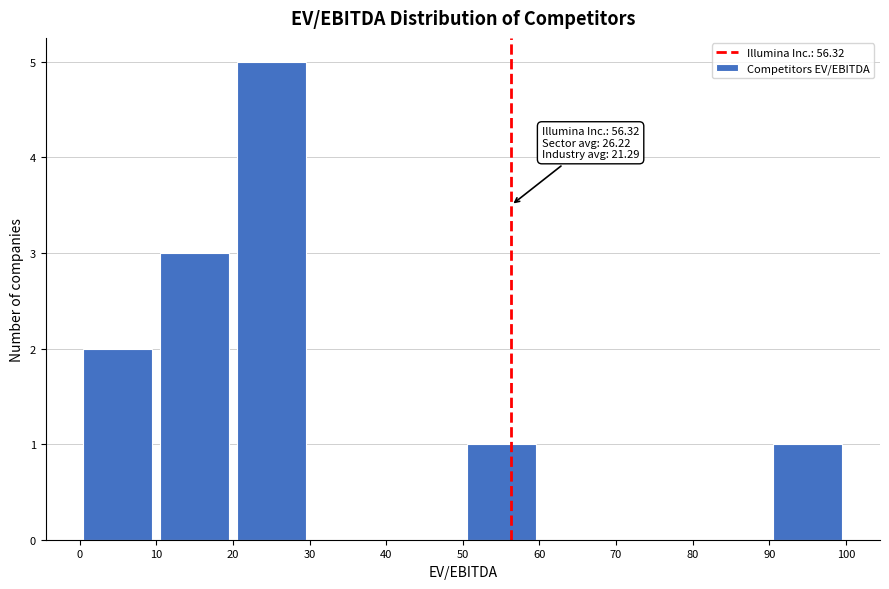

Over which range of the x-axis is the bar tallest?

20 to 30